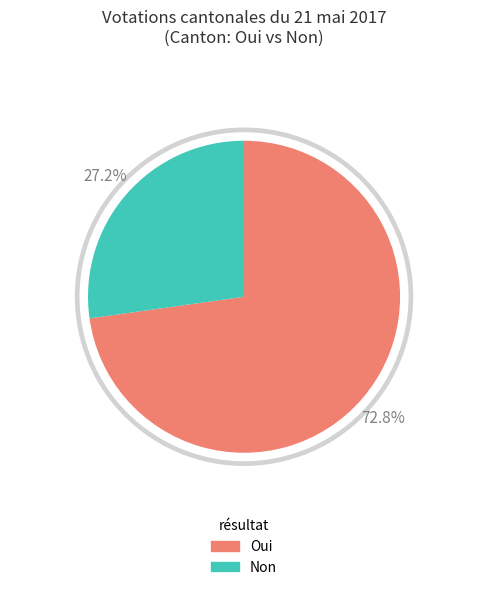

Do Non and Oui together represent more than half of the pie?

Yes